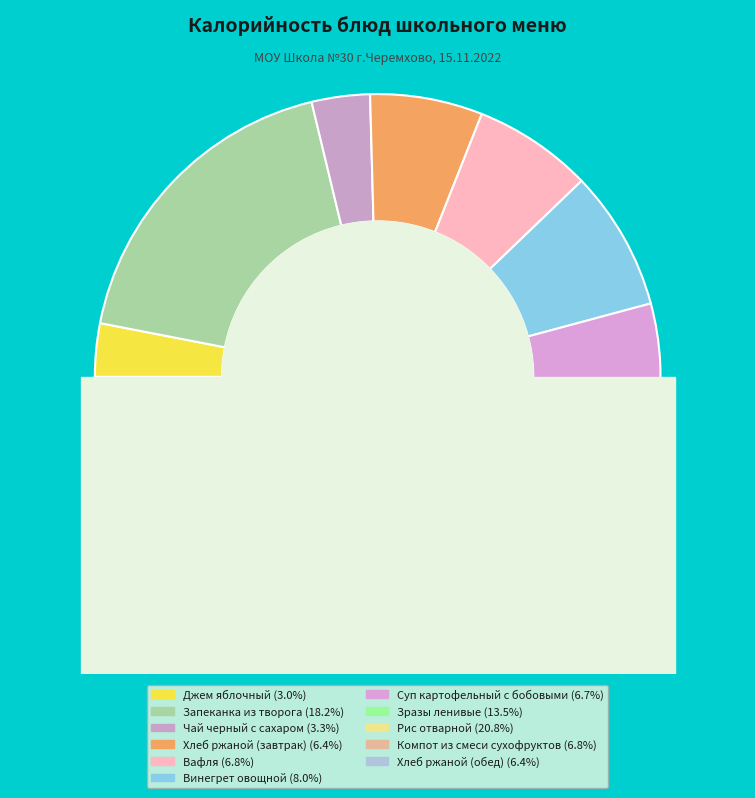

To the nearest percent, what percentage of the pie is Компот из смеси сухофруктов?

7%